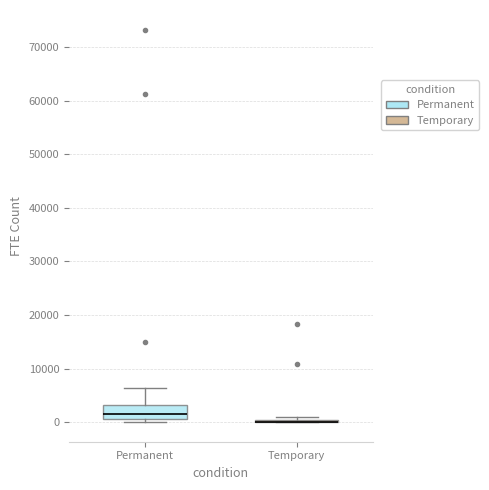

Reading left to right, read every box against the y-axis: the position of its median line, the range the box covers, and the ends of its whiskers. The values are not printed on the chart, so give them approximately, as read against the axis.

Permanent: median 1000, box 0 to 3000, whiskers 0 (just below the box's lower edge) to 6000
Temporary: box collapsed to a line at 0, whiskers 0 to 1000